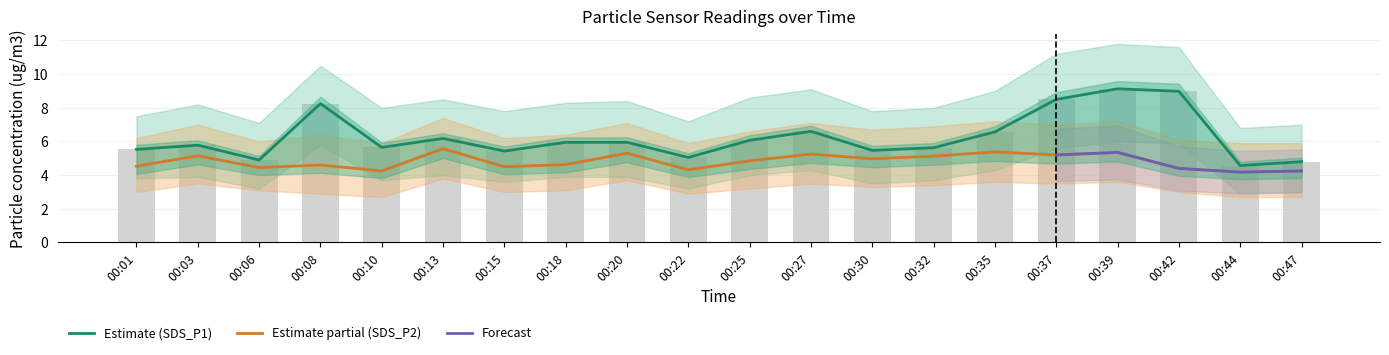

Rank the series at 00:30 from highest to lowest value.

SDS_P1, SDS_P2